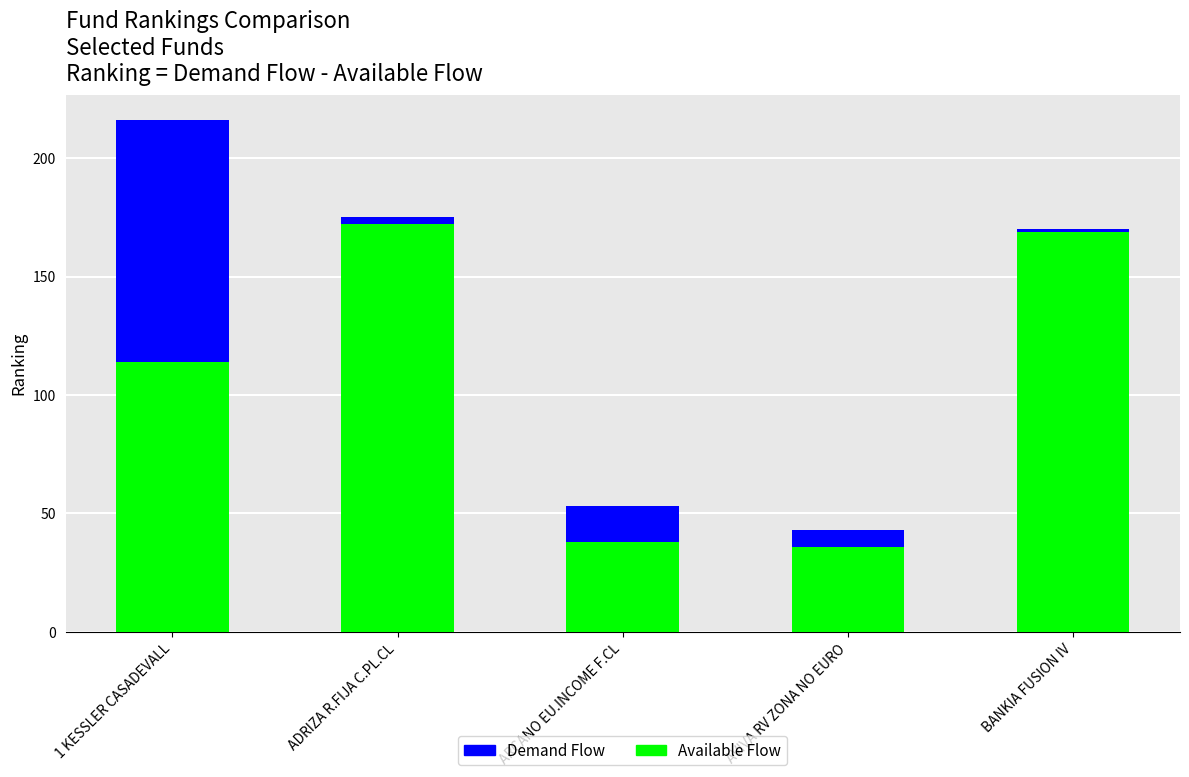

What is the spread (max minus min) of values at ARCANO EU.INCOME F.CL?

23